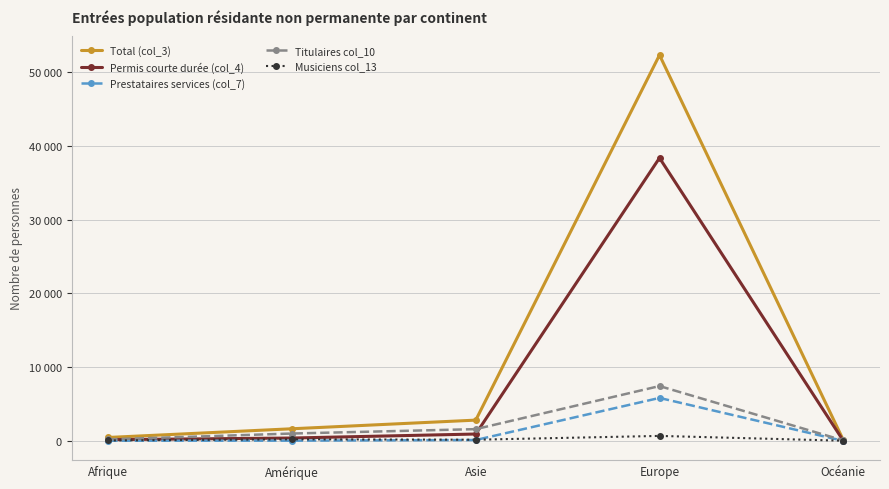

What is the smallest value displayed?

6